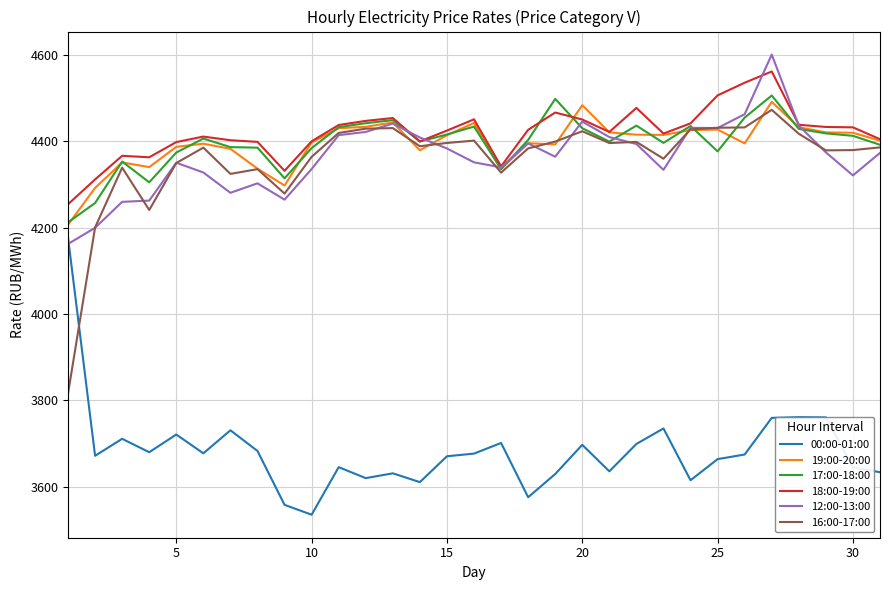

Which series has the largest total across all categories?

18:00-19:00